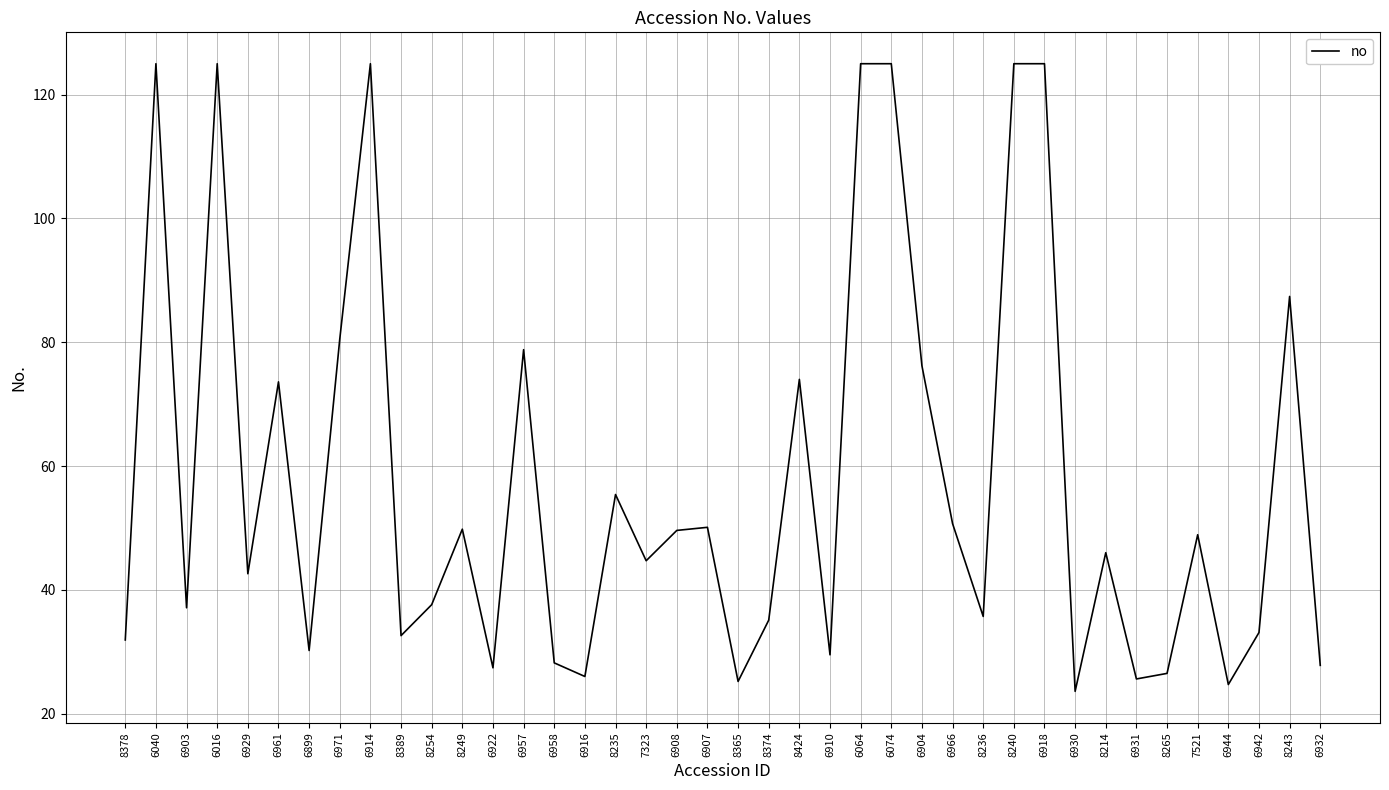

At which category does the data reach its first local peak?

6040